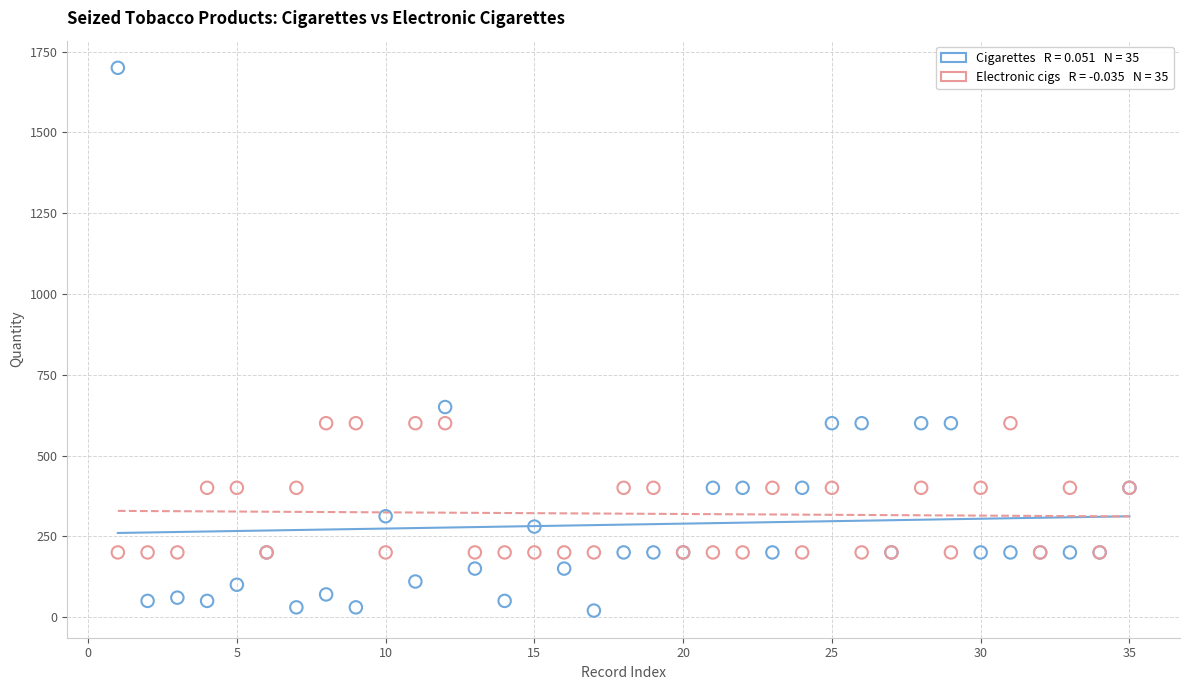

Across all series, what Y value is closest to 860?

650